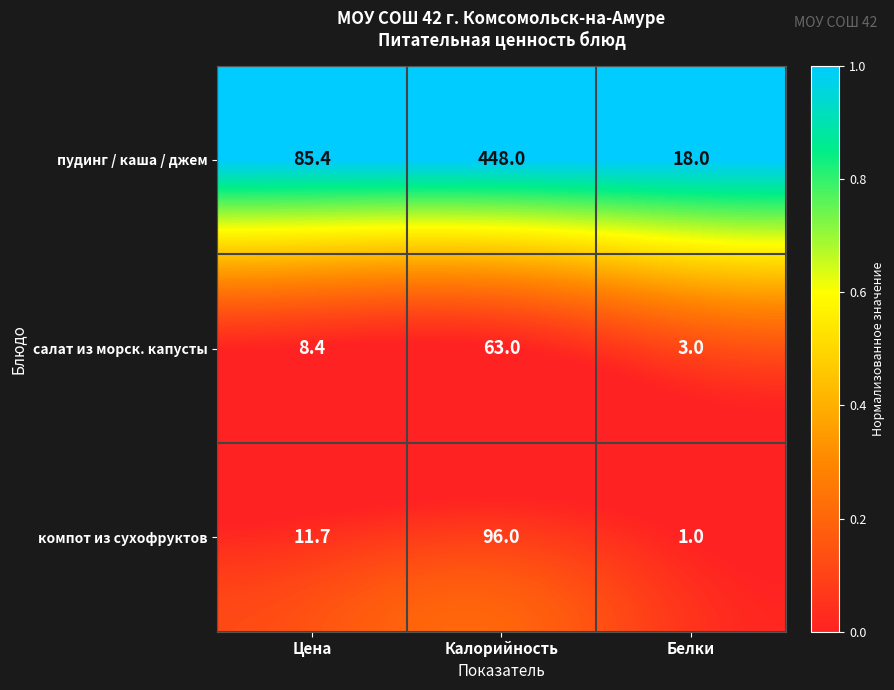

What is the total value across all series at Цена?

105.5